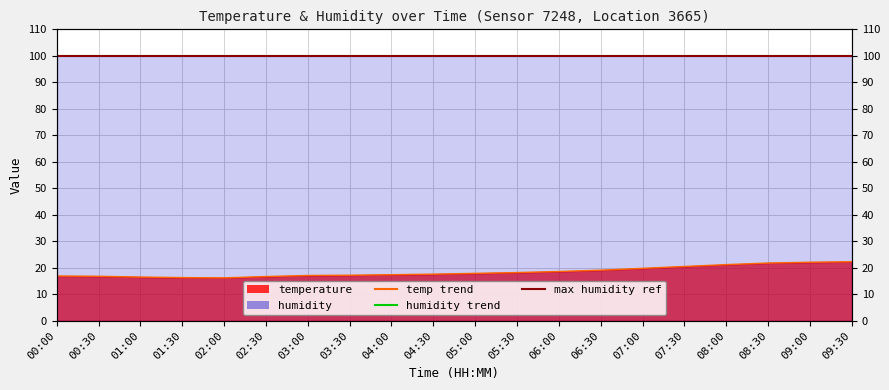

True or false: the data shows 16.5 at 01:00.

True